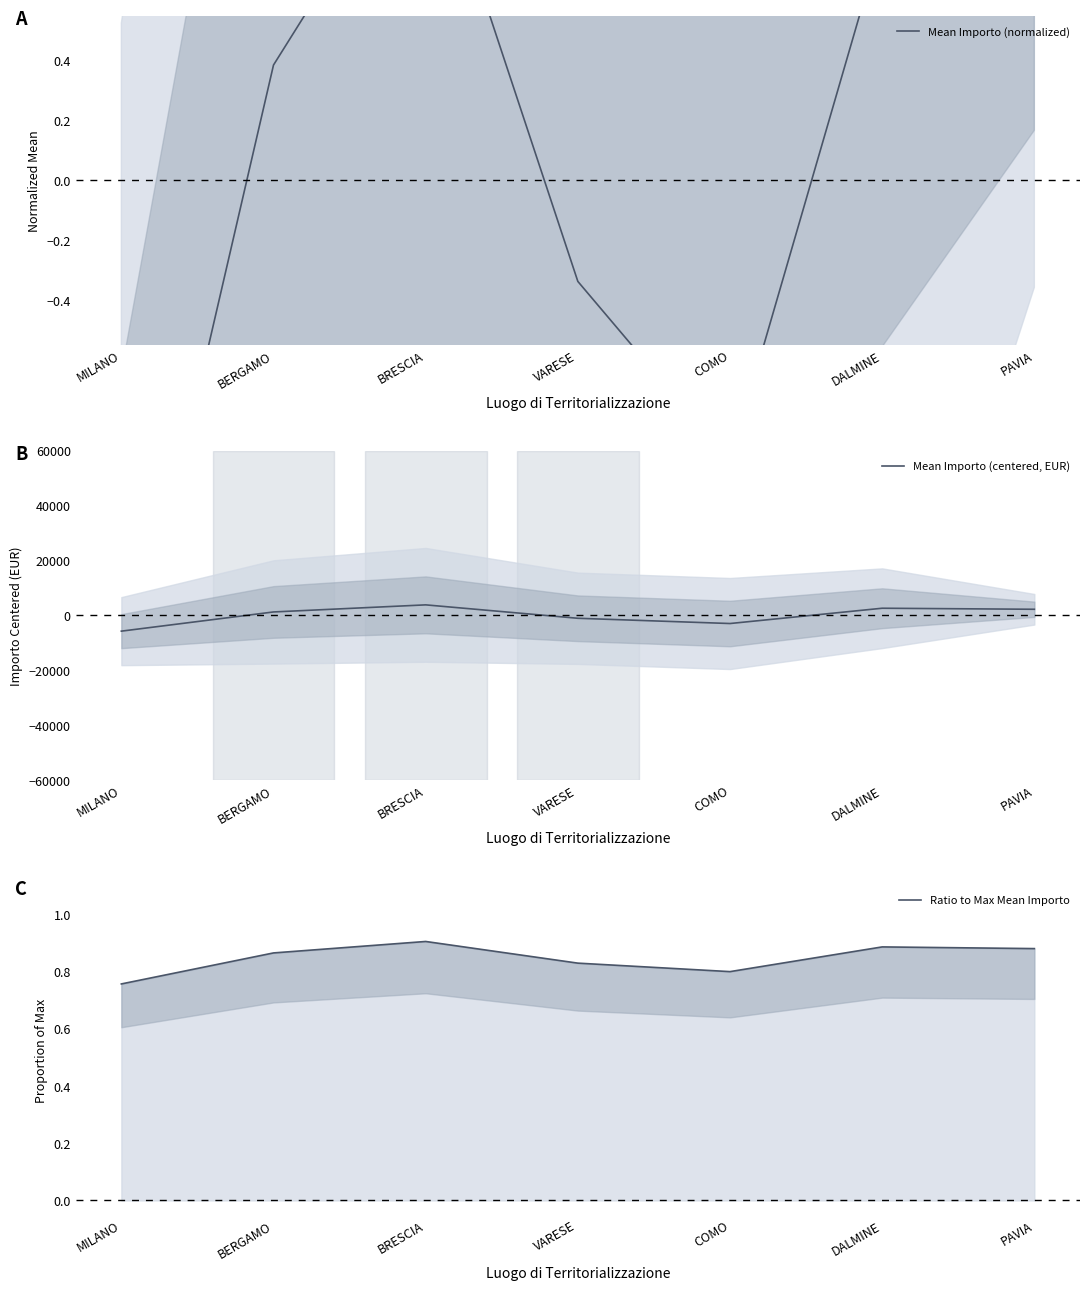

How many lines are shown in the chart?

3